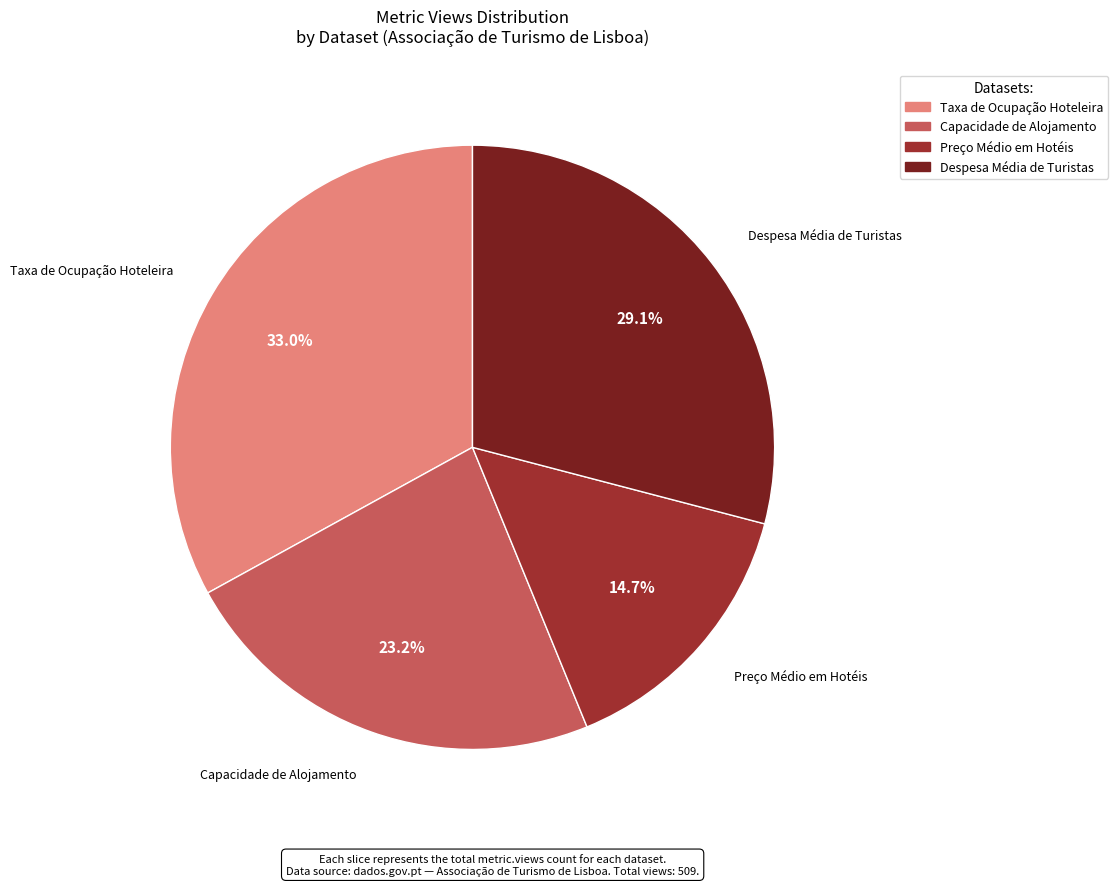

To the nearest percent, what is the difference between the largest and smallest slice percentages?

18%